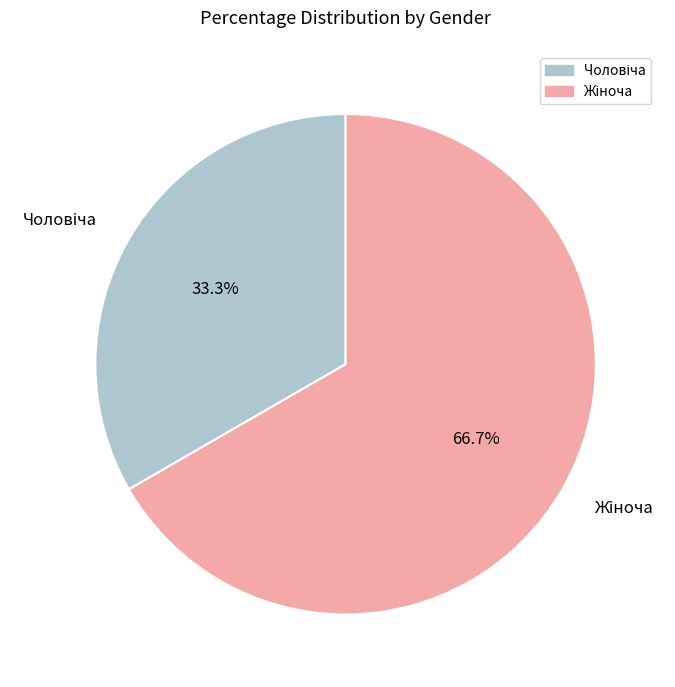

How many slices are in this pie chart?

2